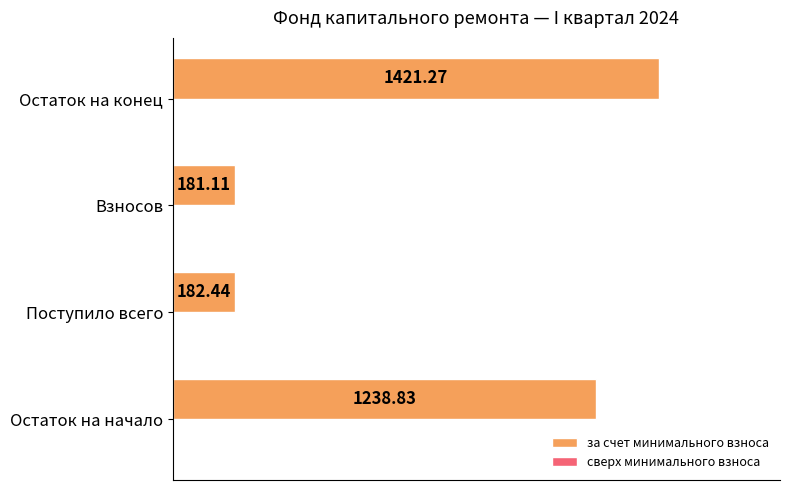

What is the change in value from Поступило всего to Взносов?

-1.3